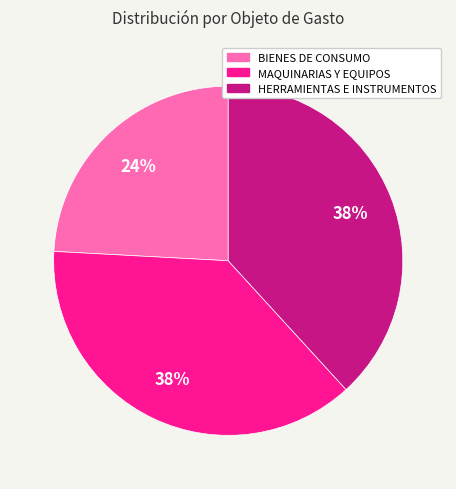

To the nearest percent, what is the average slice percentage?

33%